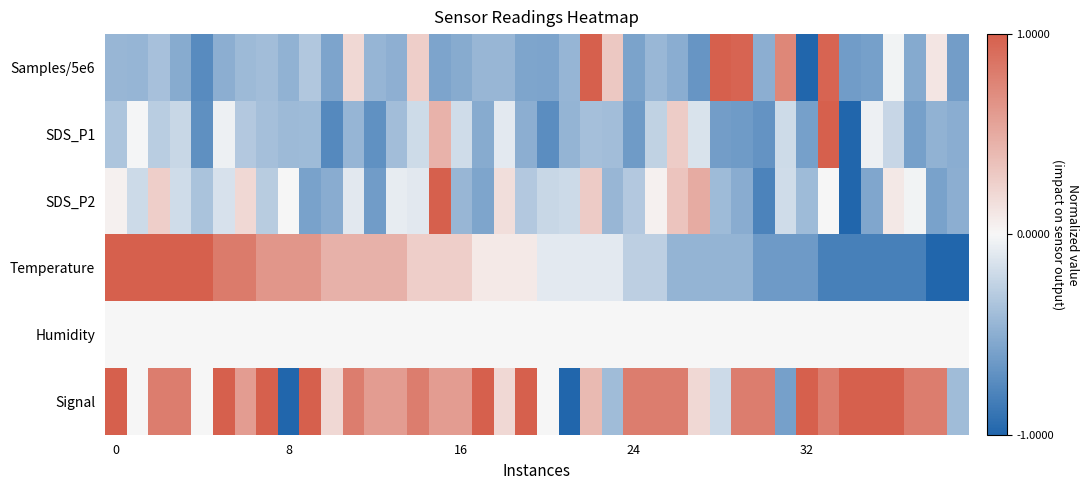

What is the minimum value shown in the chart?

-1.0